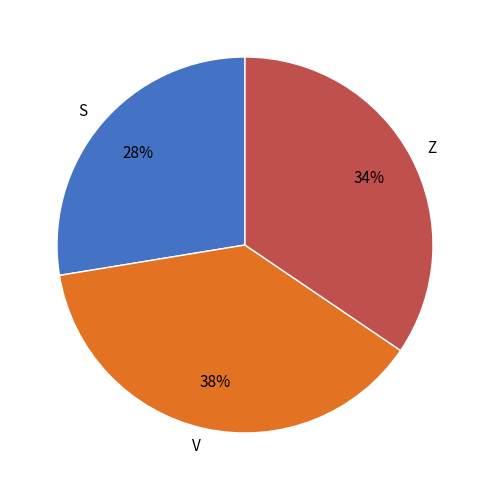

Is it true that Z is 34% of the pie?

True